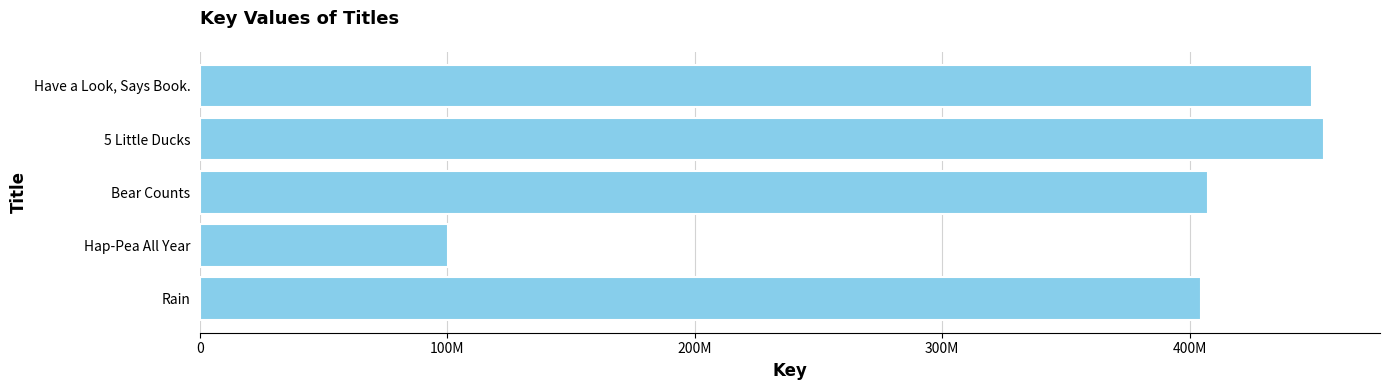

List the labels in order of value, smallest first.

Hap-Pea All Year, Rain, Bear Counts, Have a Look, Says Book., 5 Little Ducks